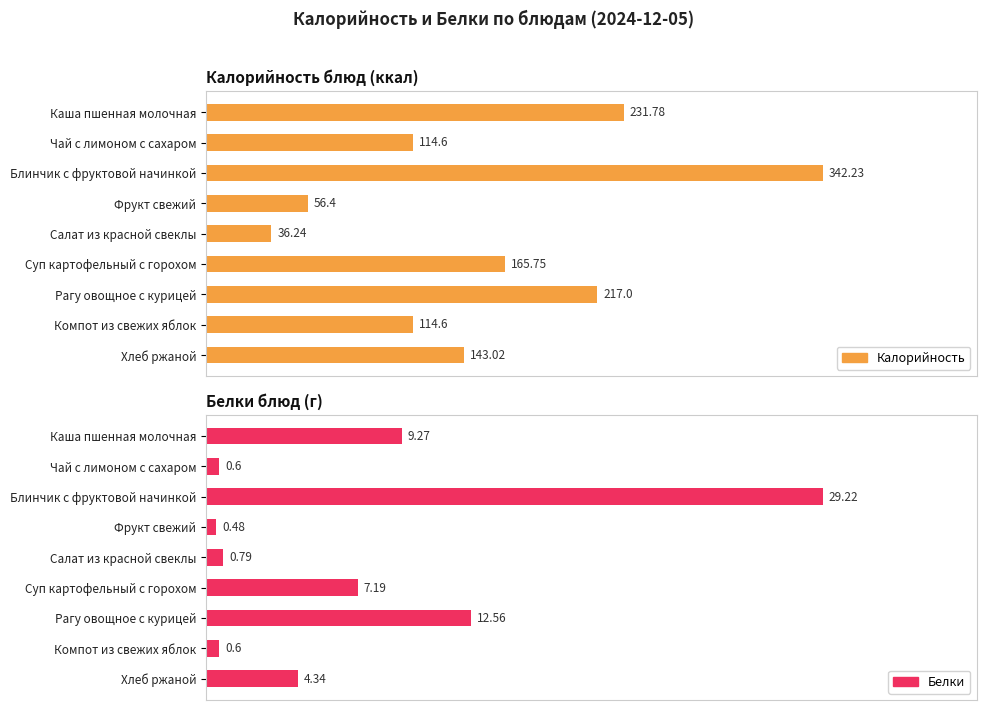

At how many categories does at least one series exceed 112?

7